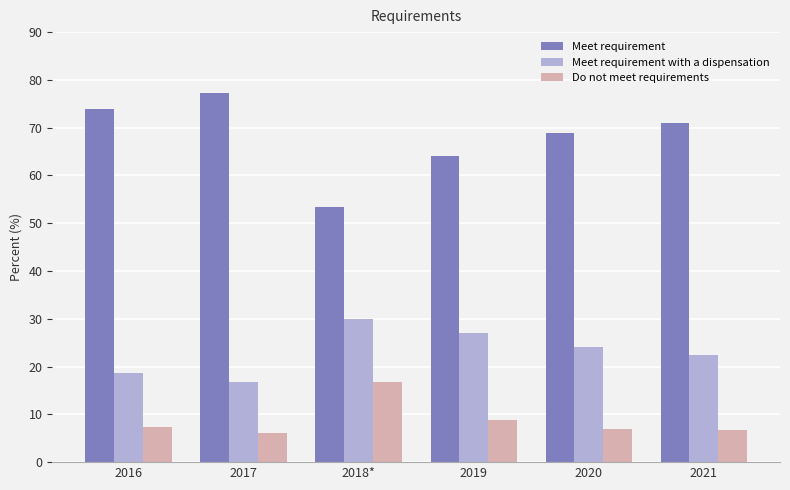

The value of Do not meet requirements at 2019 is 8.8. True or false?

True